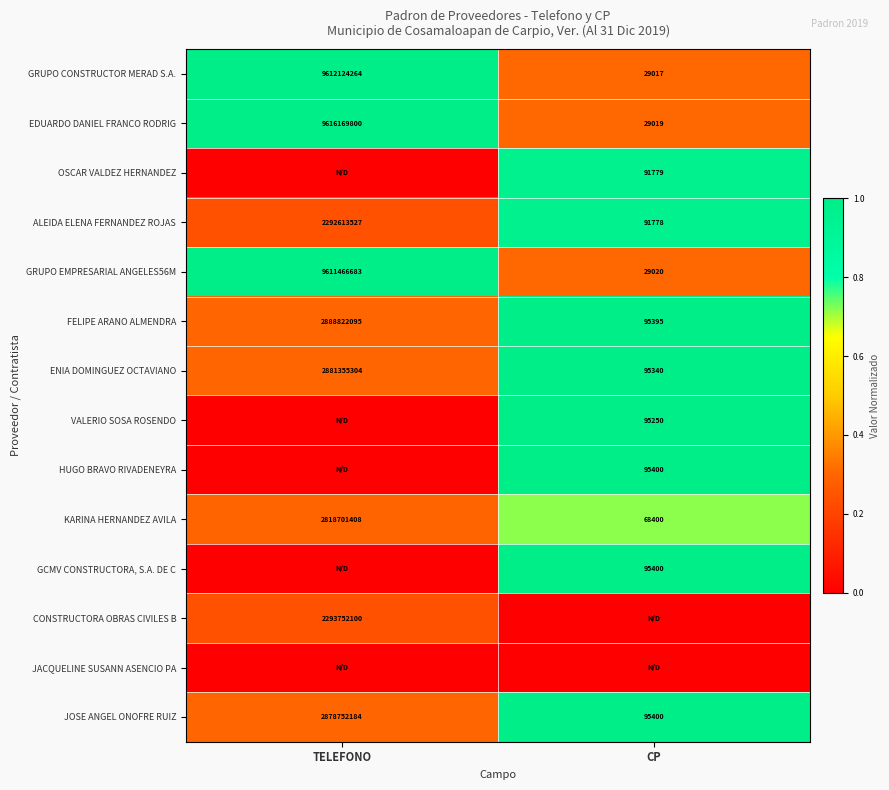

What is the sum of all JOSE ANGEL ONOFRE RUIZ values?

2878847584